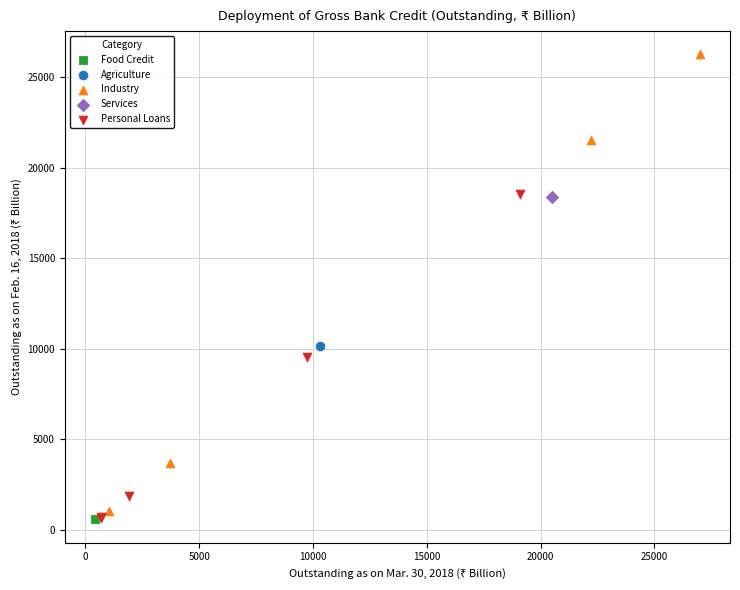

What are all the series names shown in the legend?

Food Credit, Agriculture, Industry, Services, Personal Loans